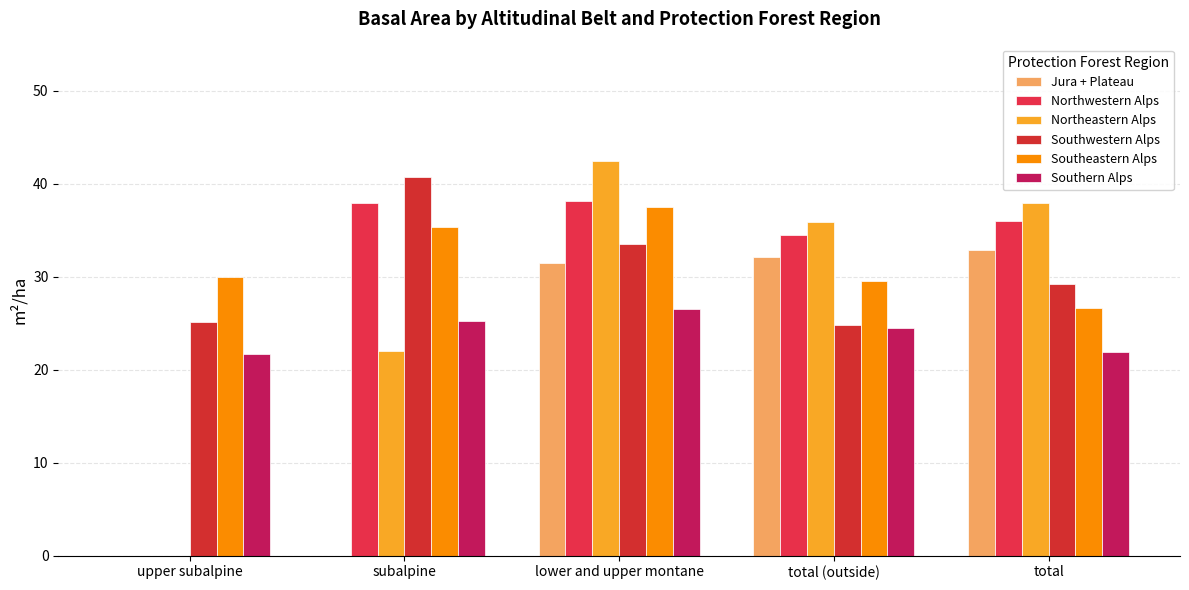

Are the bars horizontal?

No